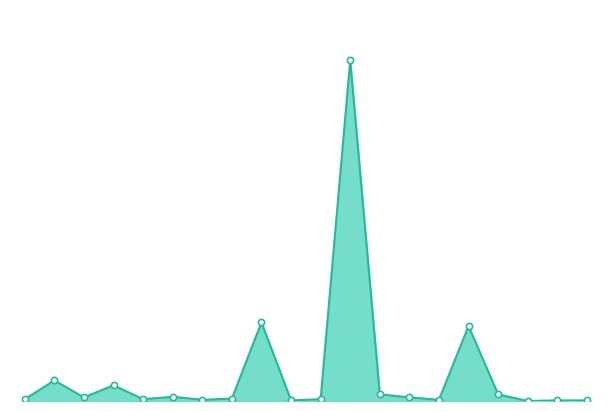

What is the ratio of the value at 4 to the value at 1?

0.1